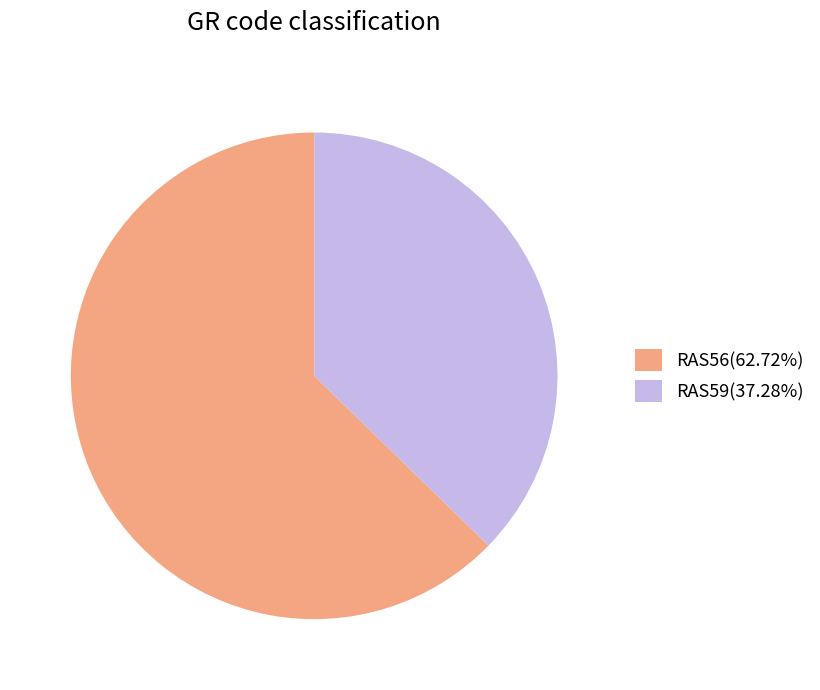

Do RAS56(62.72%) and RAS59(37.28%) together represent more than half of the pie?

Yes